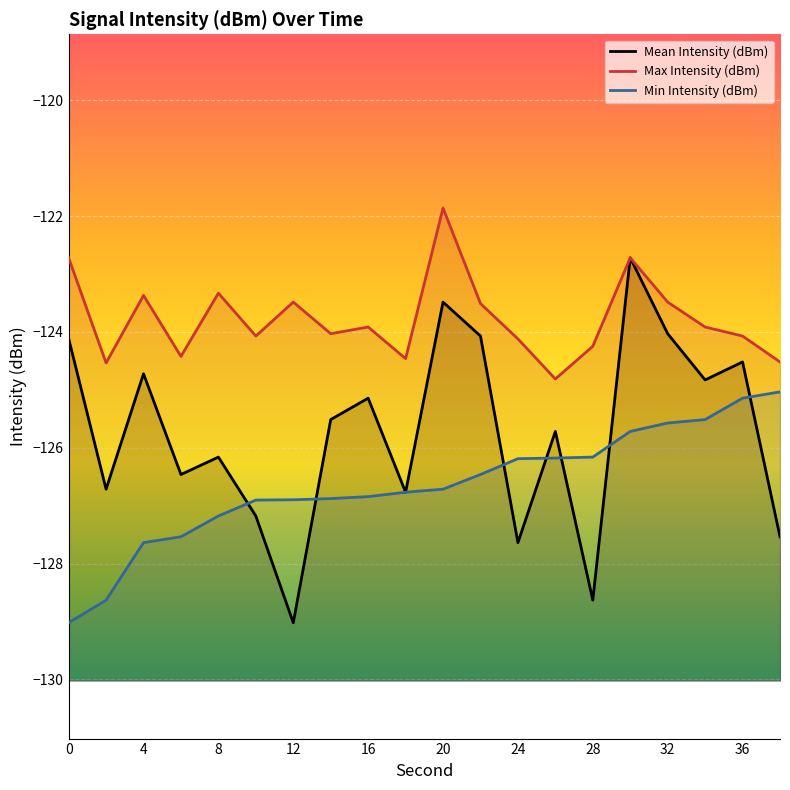

Which series has the largest total across all categories?

Max Intensity (dBm)